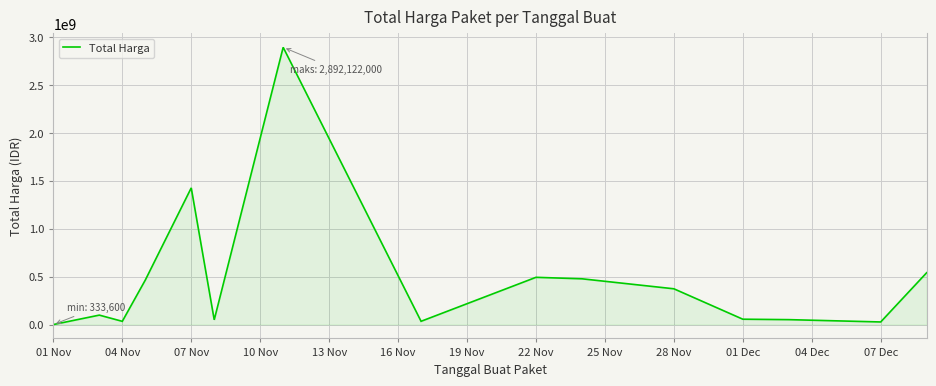

What is the maximum value shown in the chart?

2892122000